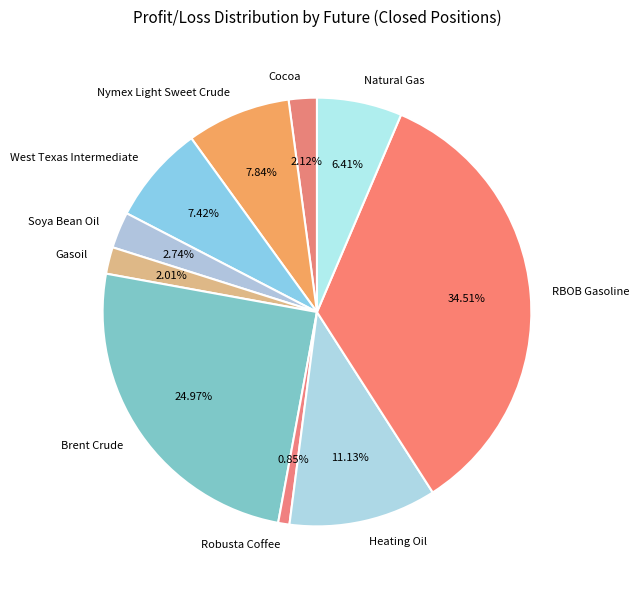

Combined, do Soya Bean Oil and West Texas Intermediate account for over 50%?

No